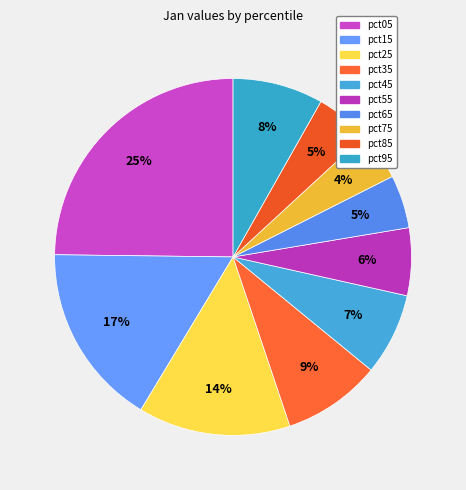

What portion of the pie excludes pct95?

91.8%